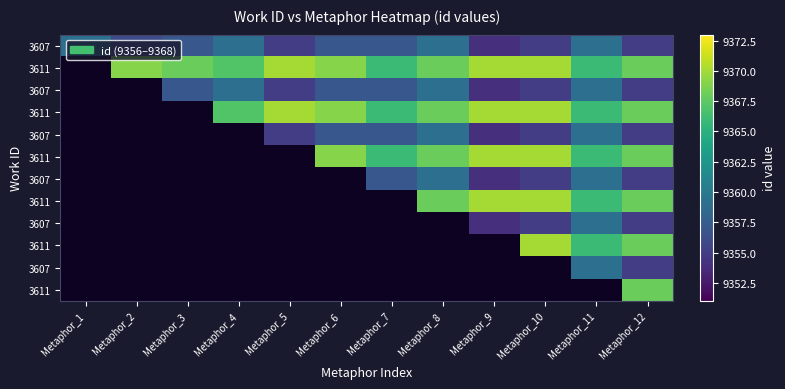

How many distinct data groups are displayed?

12